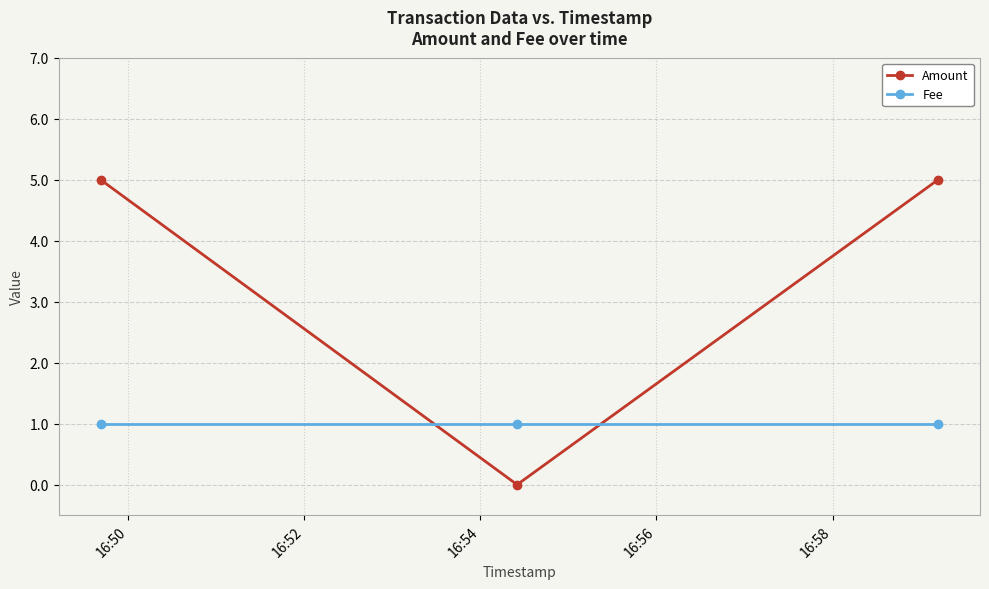

List the series in order of their peak value, highest first.

Amount, Fee